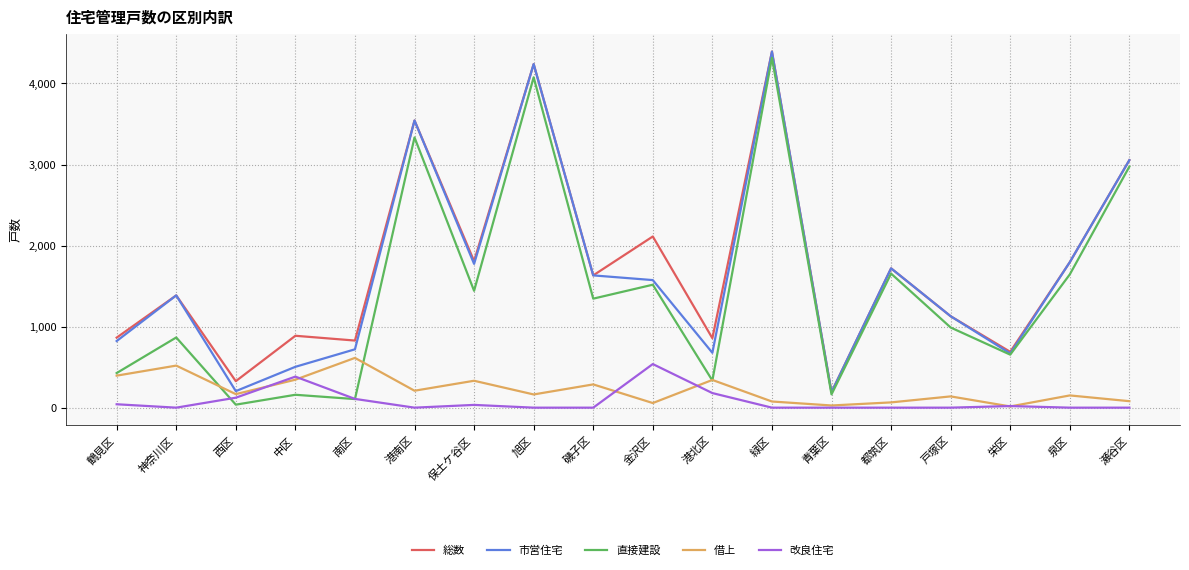

Between 青葉区 and 栄区, which series saw the biggest shift?

総数